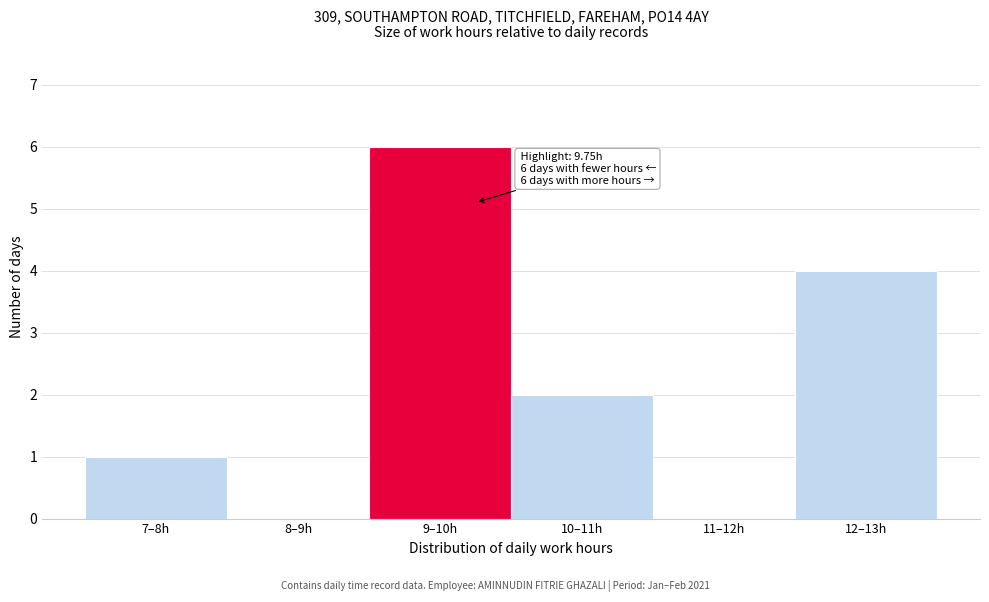

Reading left to right, extract all data points from this chart.

7–8h=1	8–9h=0	9–10h=6	10–11h=2	11–12h=0	12–13h=4